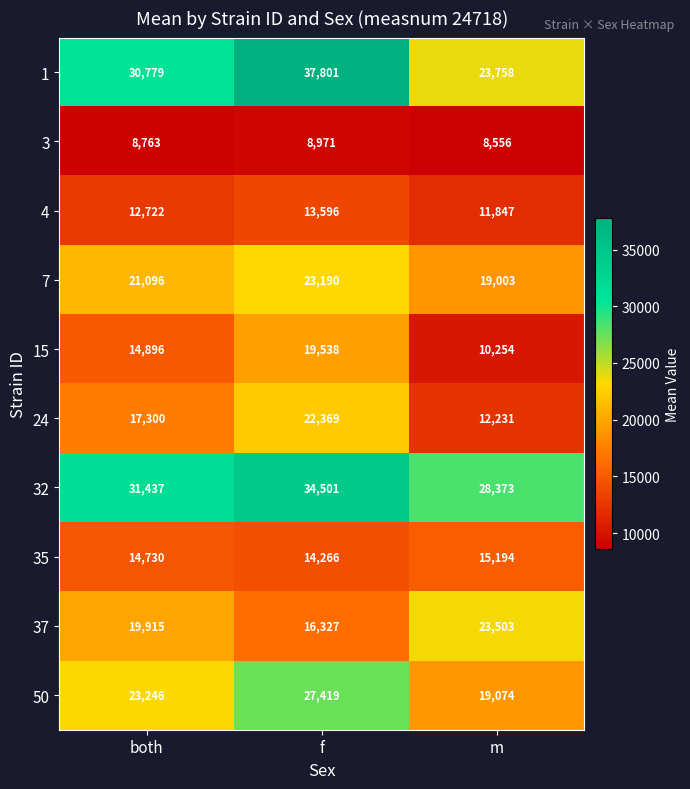

At m, list the series in order from largest to smallest.

32, 1, 37, 50, 7, 35, 24, 4, 15, 3